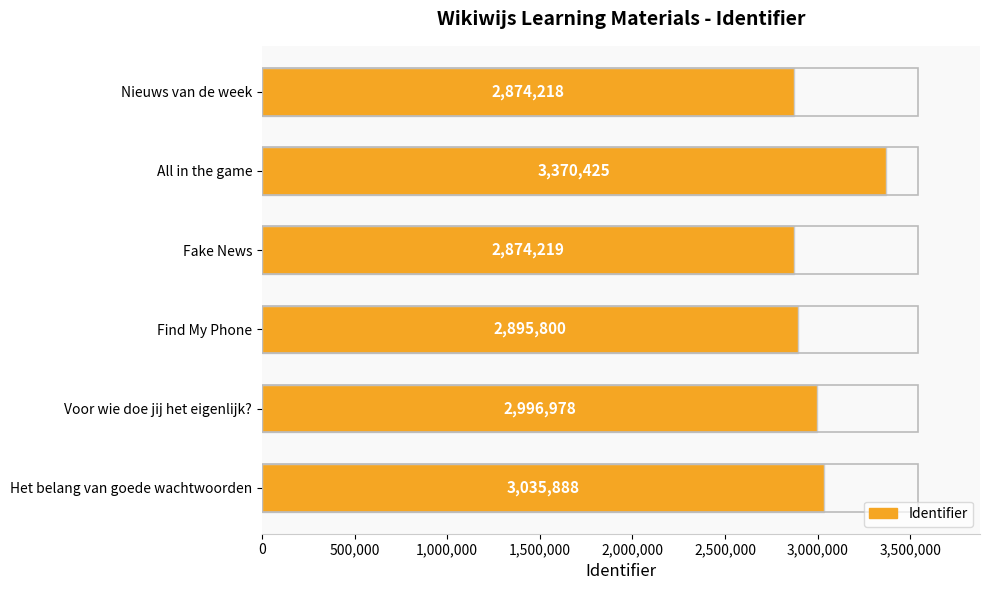

What is the change in value from All in the game to Voor wie doe jij het eigenlijk??

-373447